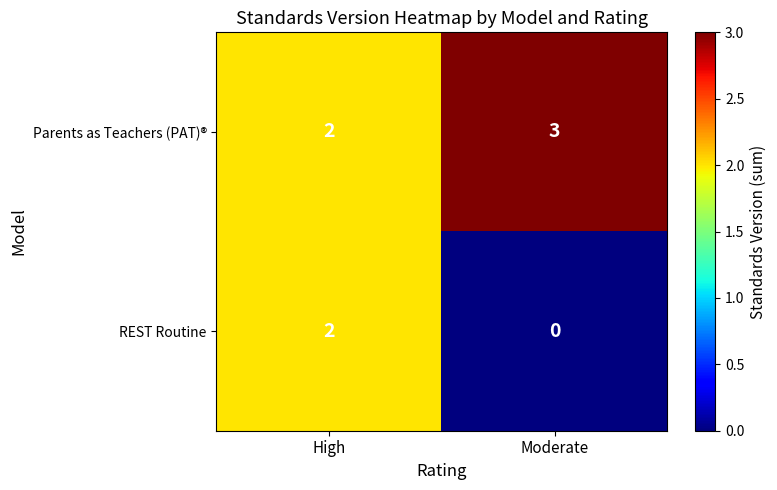

What is the sum of all Parents as Teachers (PAT)® values?

5